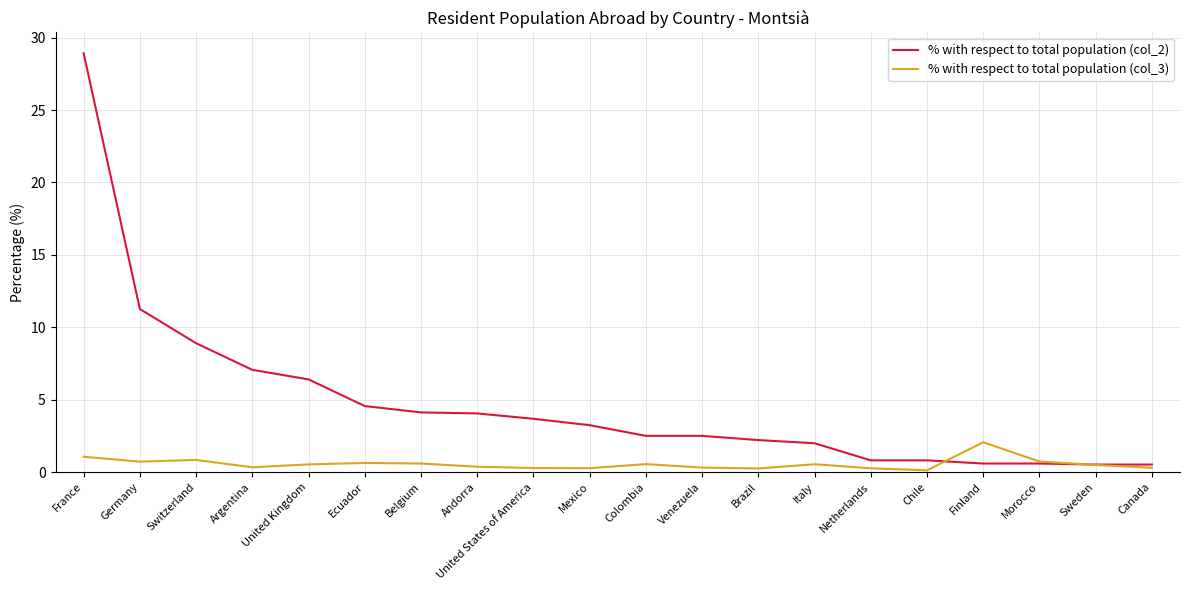

What is the maximum value for % with respect to total population (col_2)?

28.9